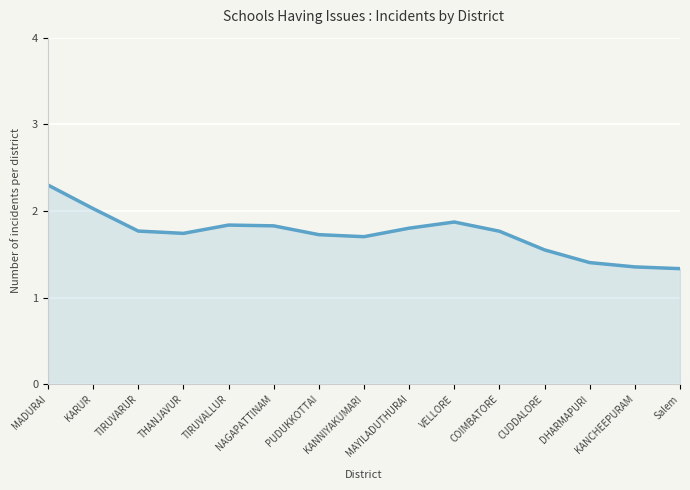

What is the smallest value displayed?

1.3